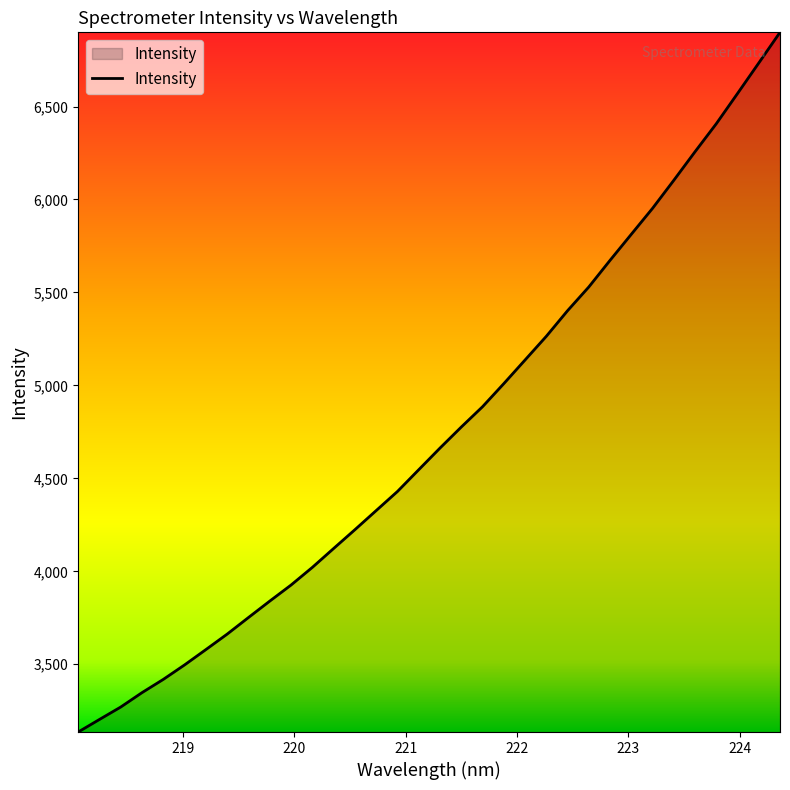

What is the greatest value displayed?

6899.0